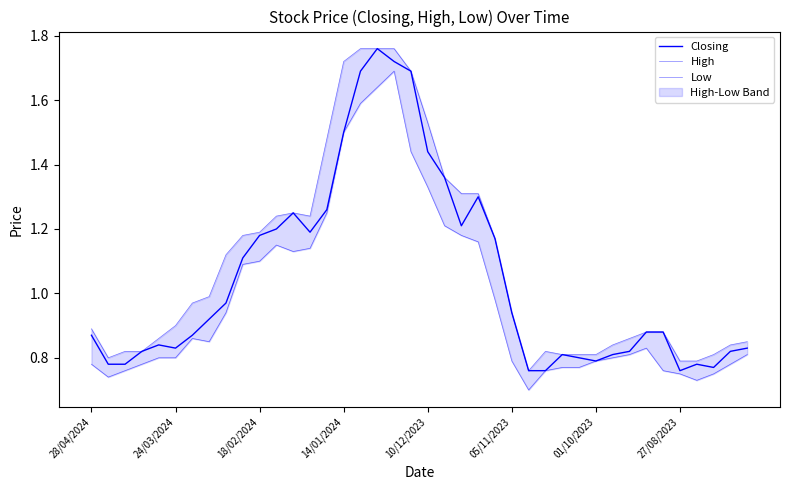

How many interior local peaks does the Low series have?

4